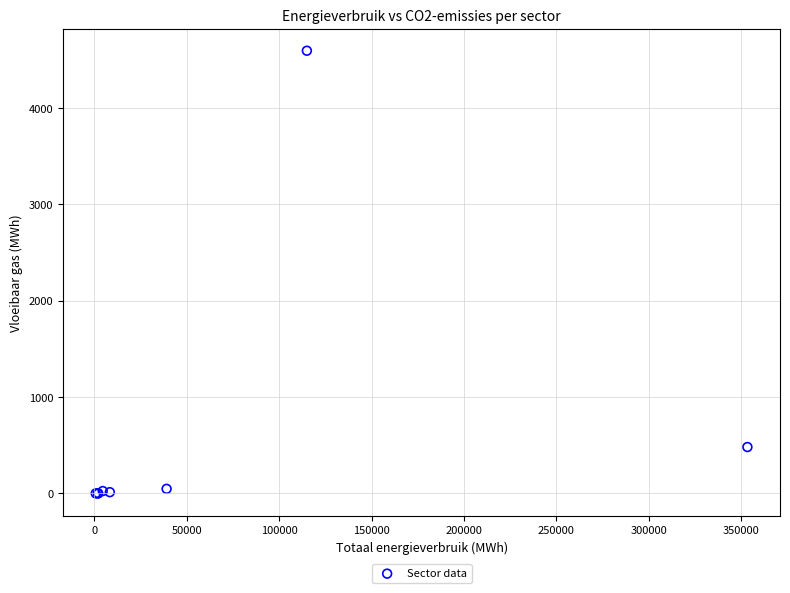

What Y value in the scatter plot is closest to 2296?

480.9